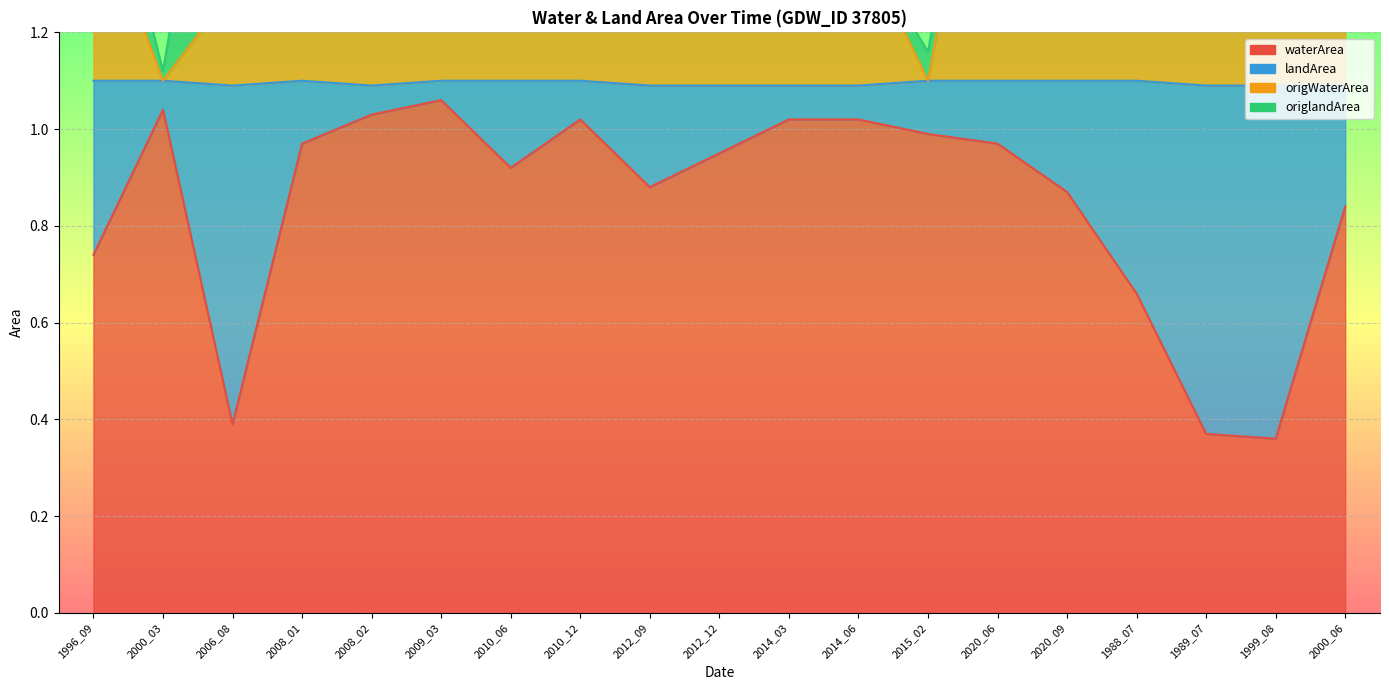

True or false: waterArea has more than 1 points higher than both neighbors.

True